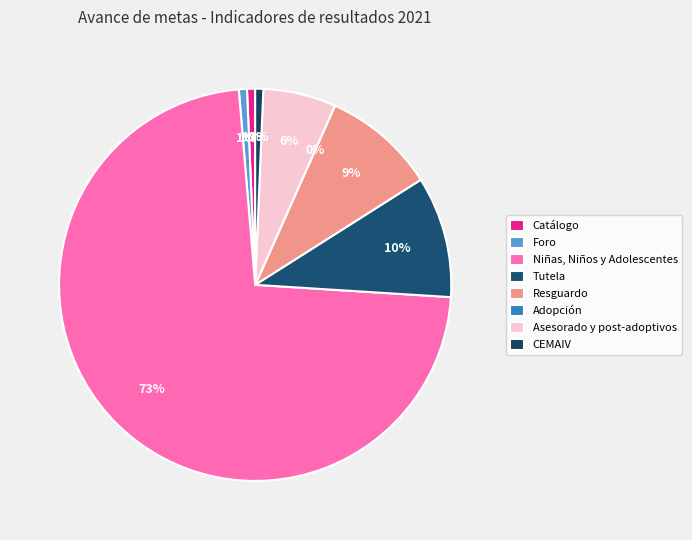

Does Niñas, Niños y Adolescentes represent more than half of the total?

Yes